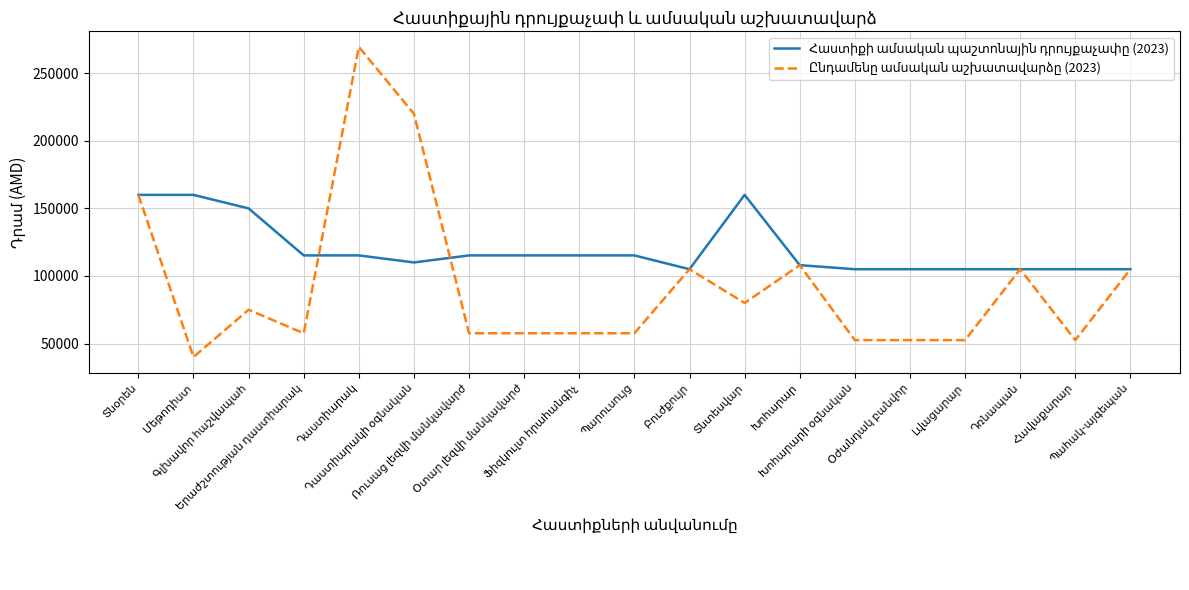

After their last crossing, which series has the higher values: Հաստիքի ամսական պաշտոնային դրույքաչափը (2023) or Ընդամենը ամսական աշխատավարձը (2023)?

Հաստիքի ամսական պաշտոնային դրույքաչափը (2023)